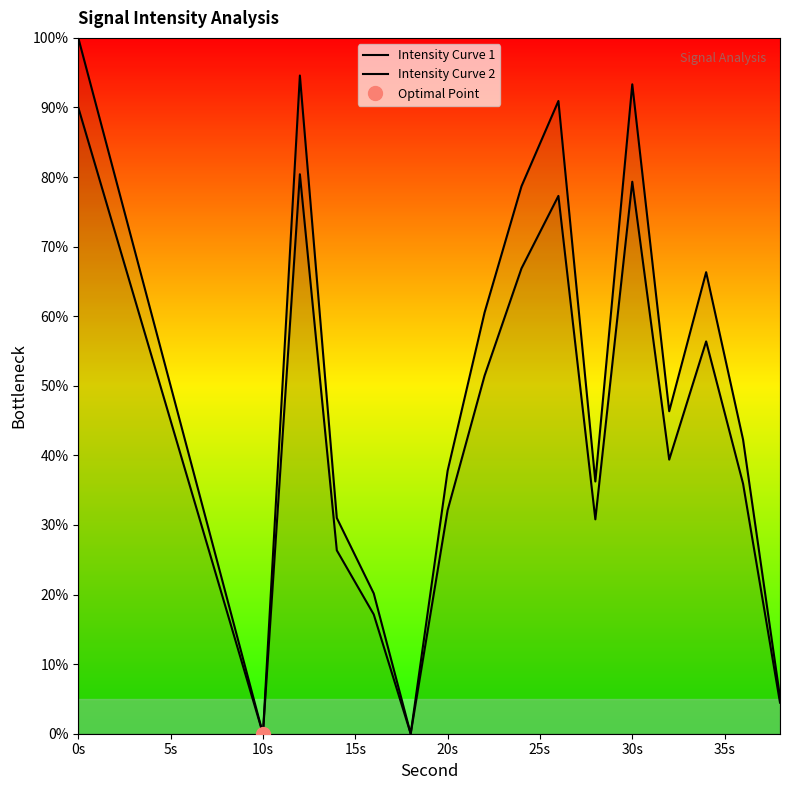

What is the maximum value shown in the chart?

100.0